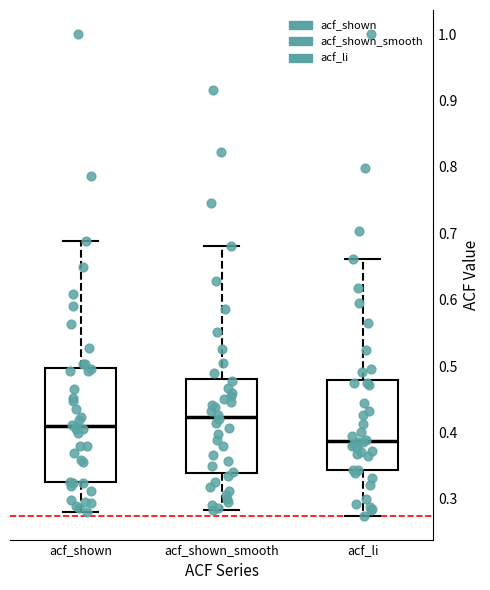

Which box's median line is the highest?

acf_shown_smooth